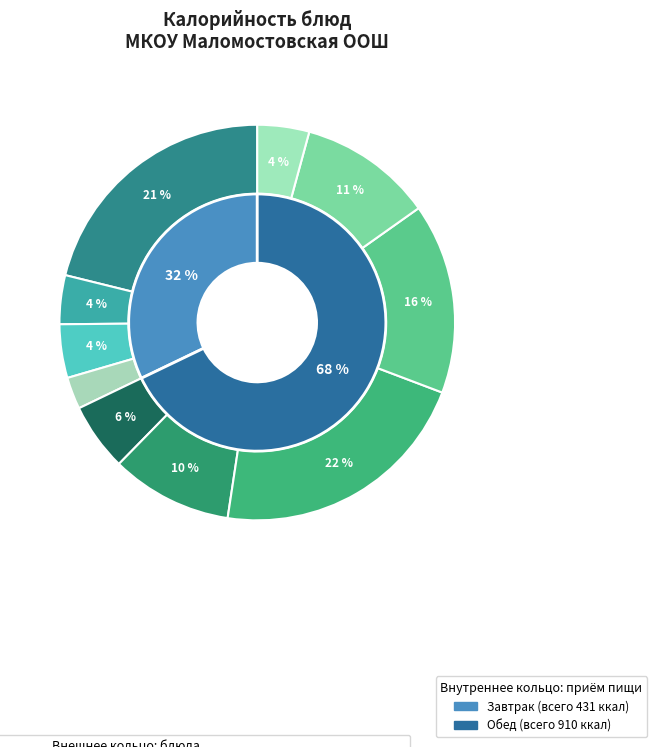

Does any single category account for the majority?

No